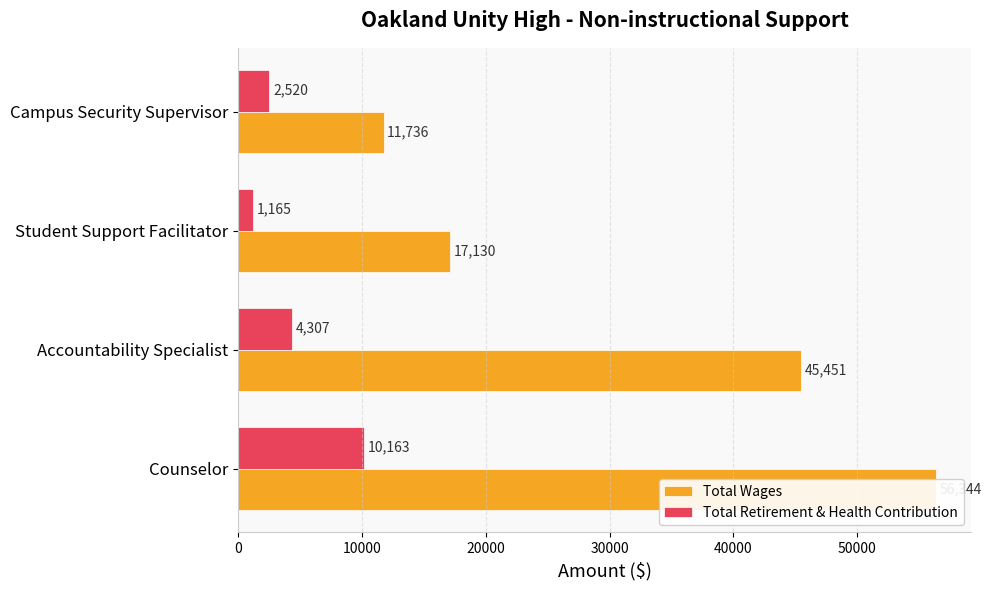

What is the minimum value shown in the chart?

1165